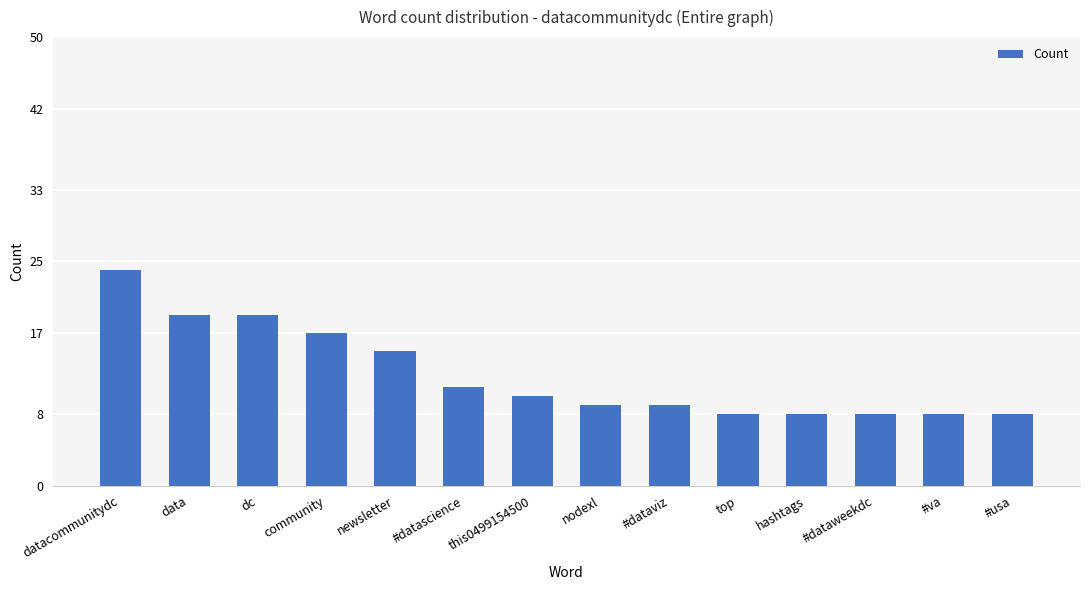

Reading right to left, list all the values displayed in this chart.

#usa=8	#va=8	#dataweekdc=8	hashtags=8	top=8	#dataviz=9	nodexl=9	this0499154500=10	#datascience=11	newsletter=15	community=17	dc=19	data=19	datacommunitydc=24